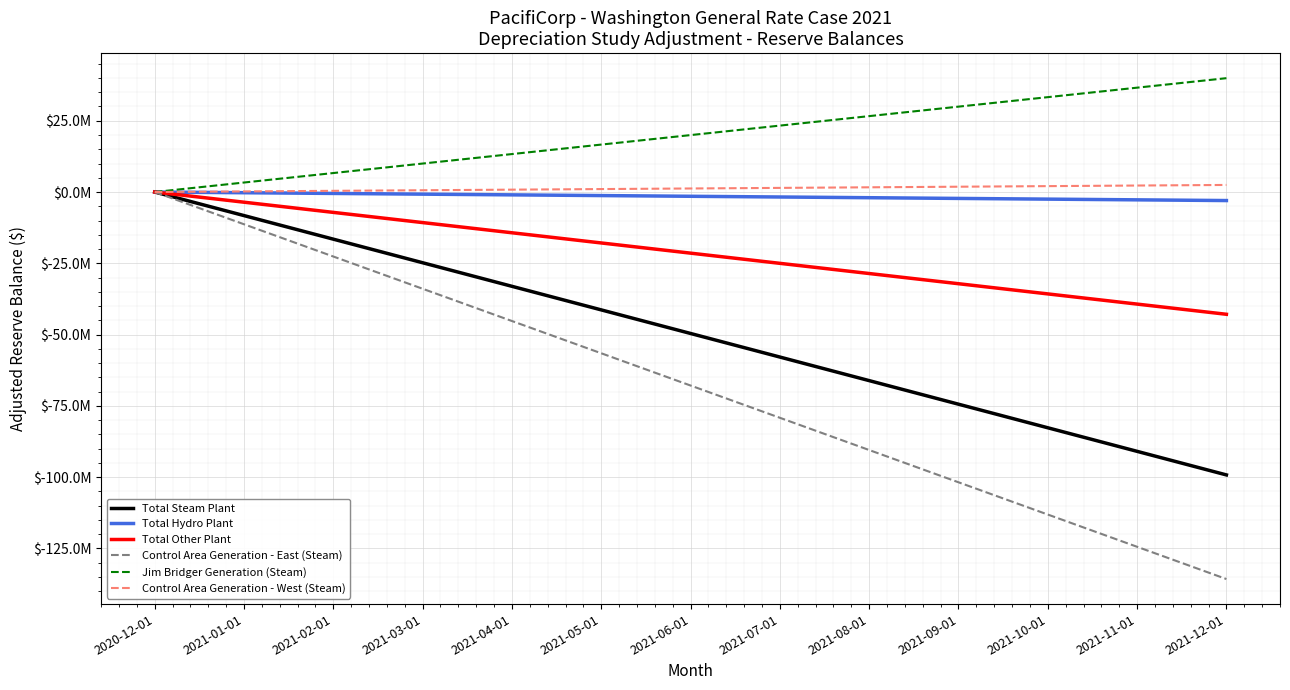

What are all the series names shown in the legend?

Total Steam Plant, Total Hydro Plant, Total Other Plant, Control Area Generation - East (Steam), Jim Bridger Generation (Steam), Control Area Generation - West (Steam)